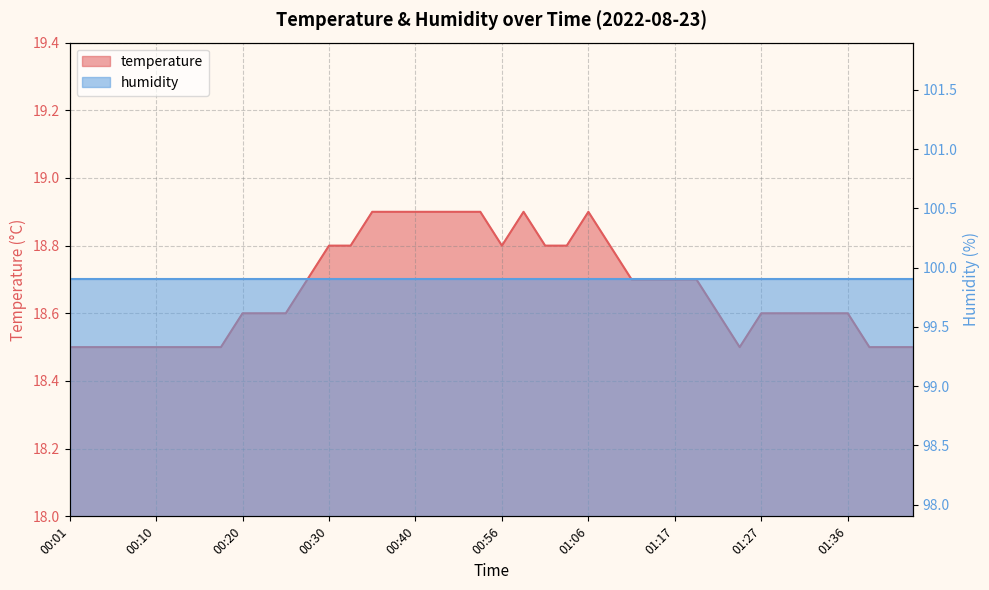

What is the average value?

18.7